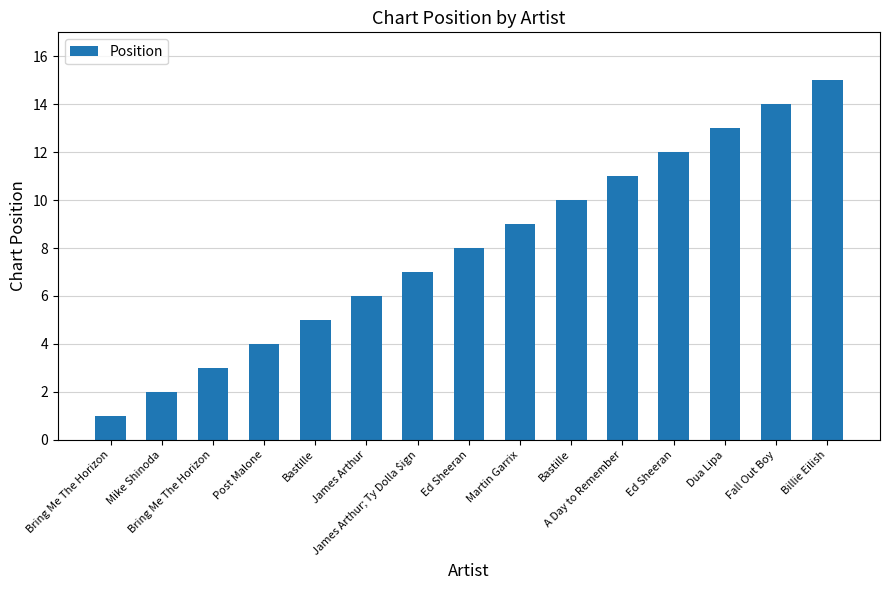

How many values are below 8?

7